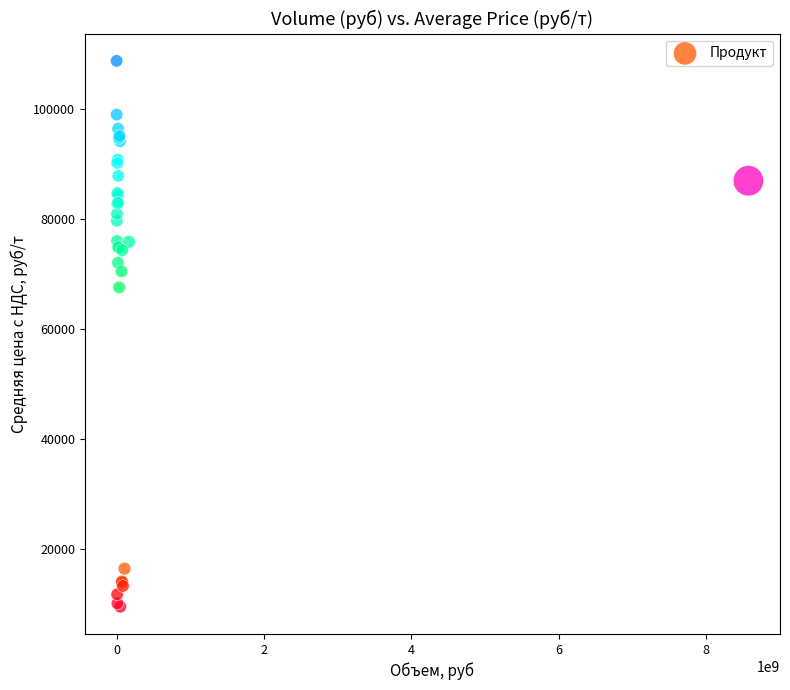

What Y value in the scatter plot is closest to 59073?

67500.0